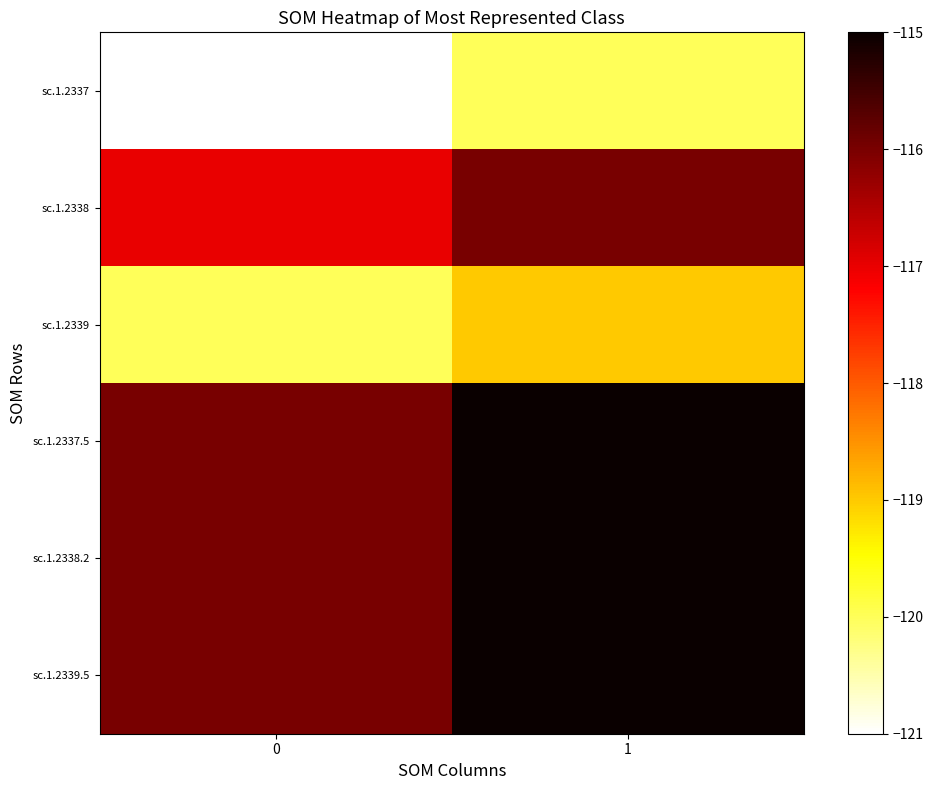

At which category is the sum across all series the highest?

1